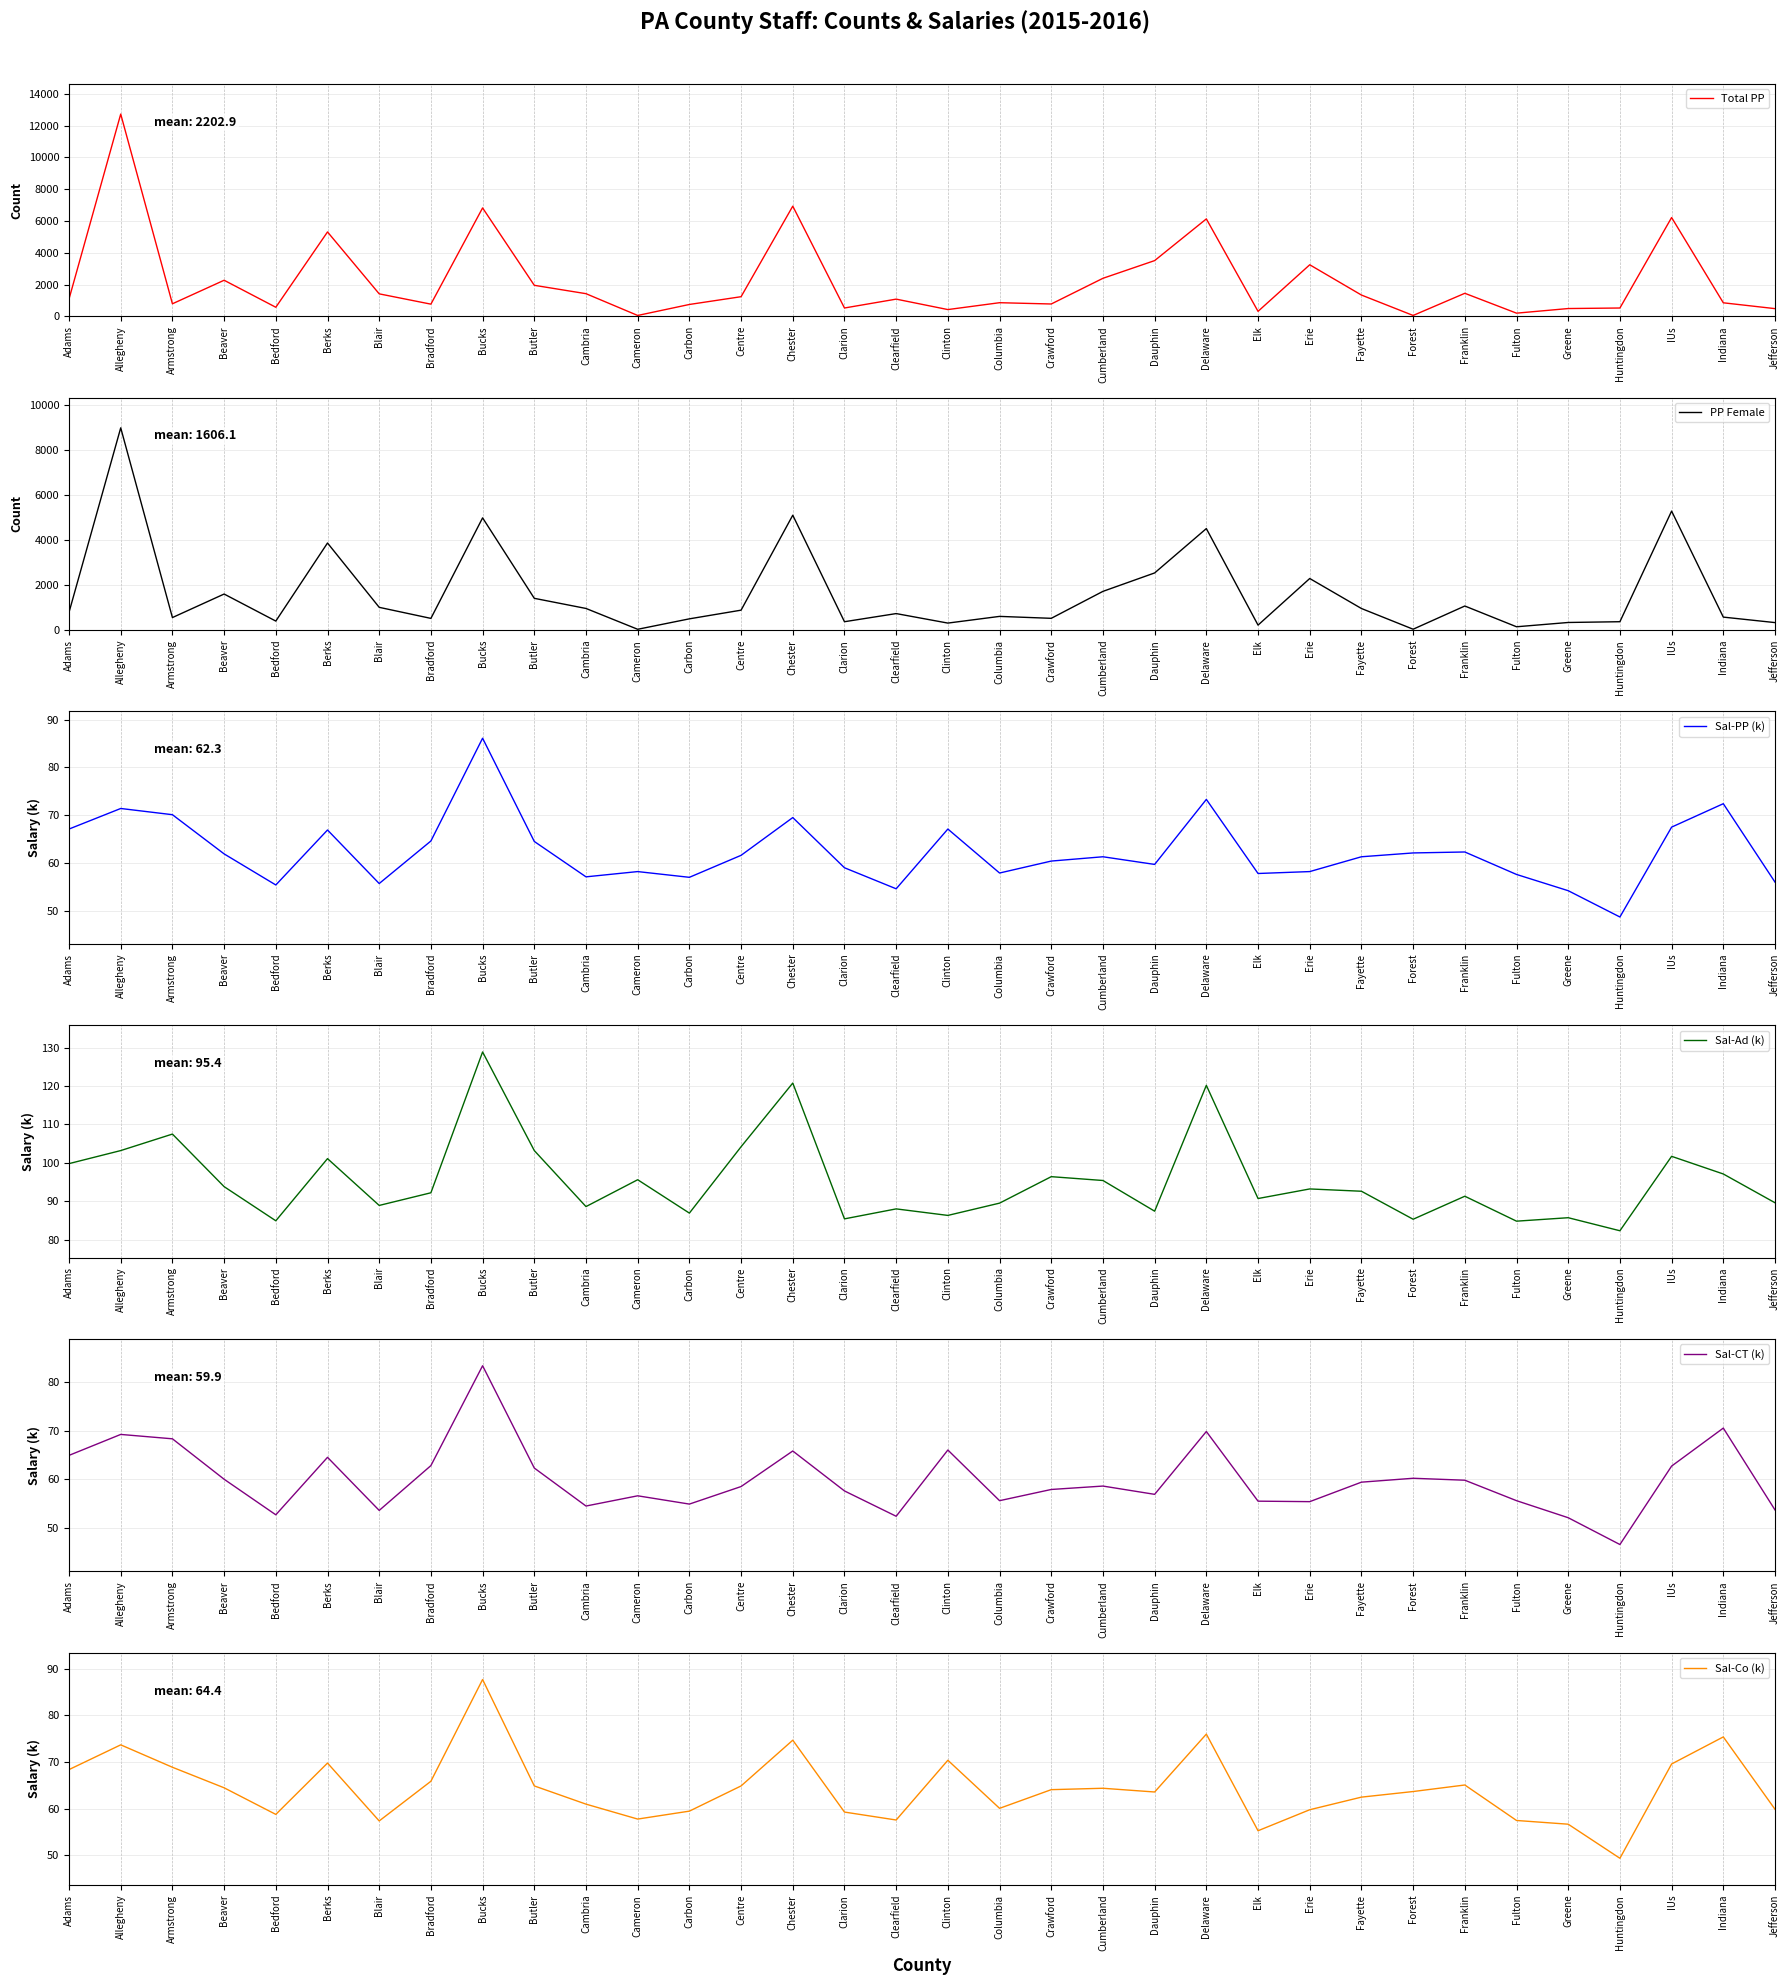

Between Bradford and Armstrong, which is larger?

Armstrong